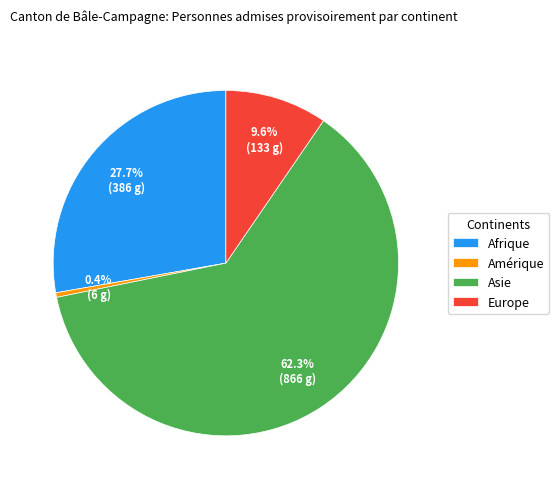

Is Afrique the majority of the pie?

No